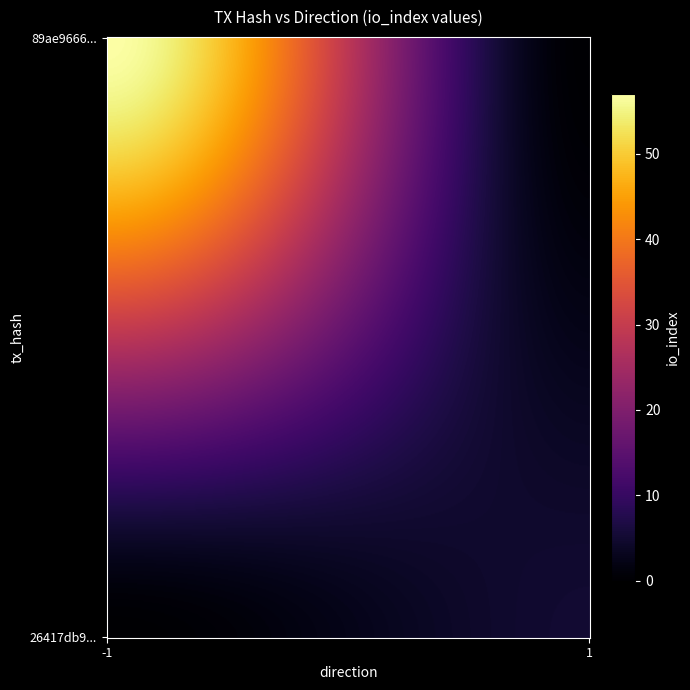

What is the sum of the 89ae9666518b29b3def637ecfe43688a66acfd8 values at 1 and -1?

56